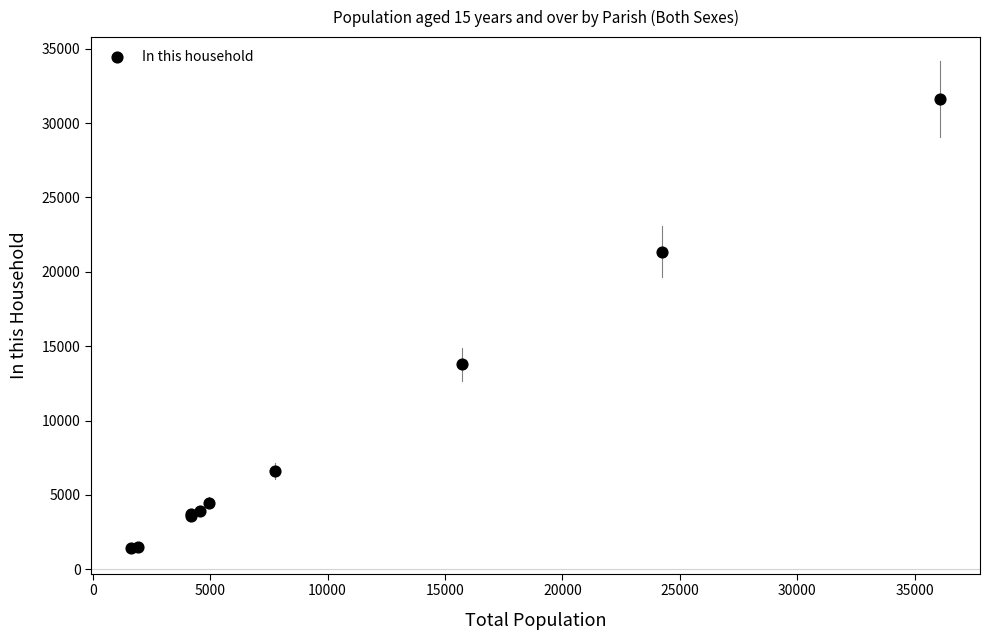

What Y value in the scatter plot is closest to 16535?

13773